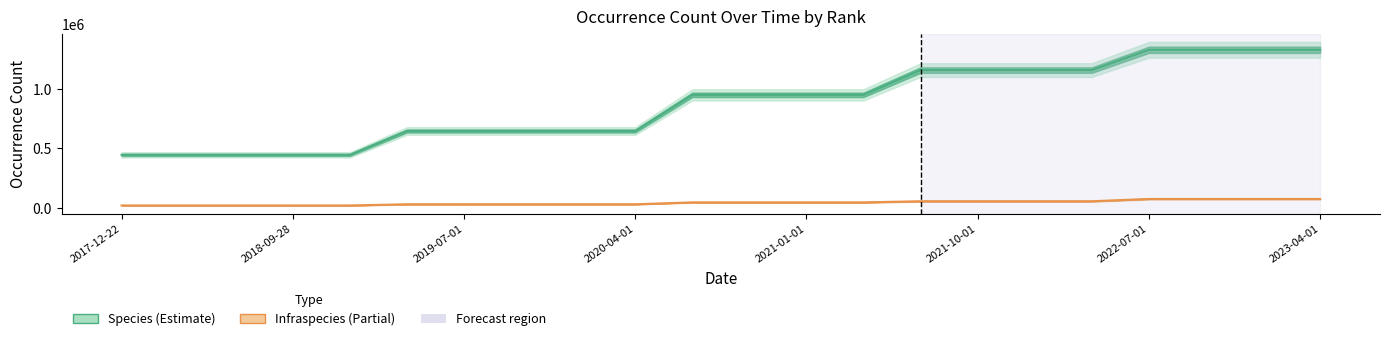

Rank the series by their average value, from highest to lowest.

Species line, Infraspecies line